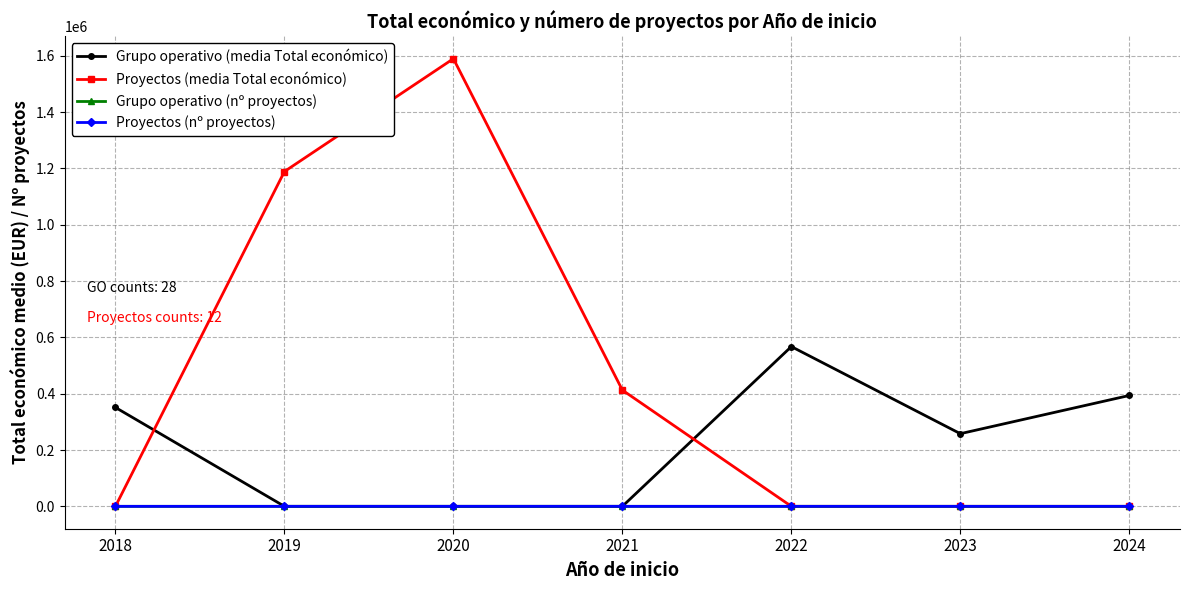

The value of Proyectos (nº proyectos) at 2023 is 0.0. True or false?

True